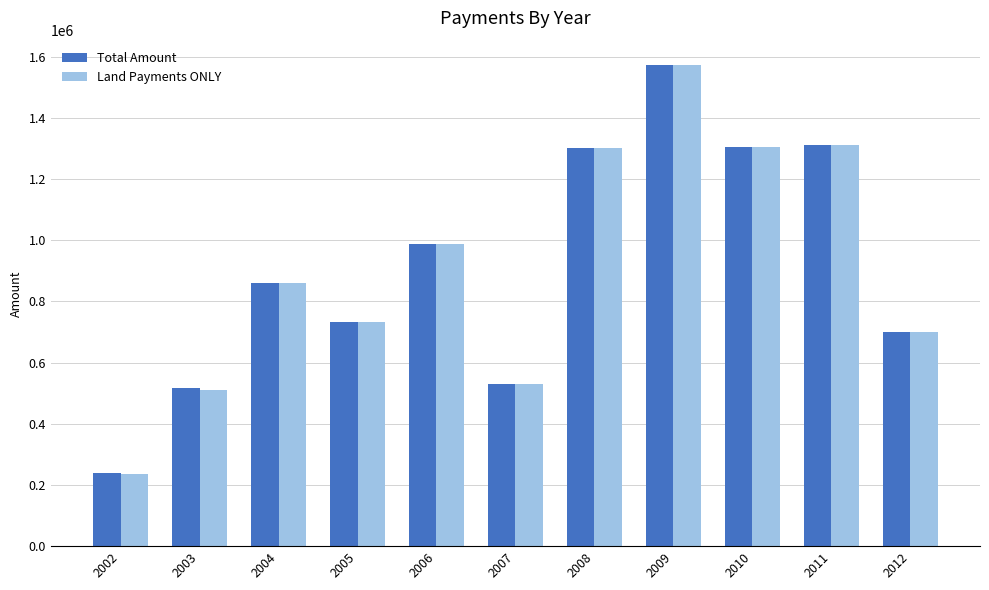

What is the total value across all series at 2009?

3146825.8